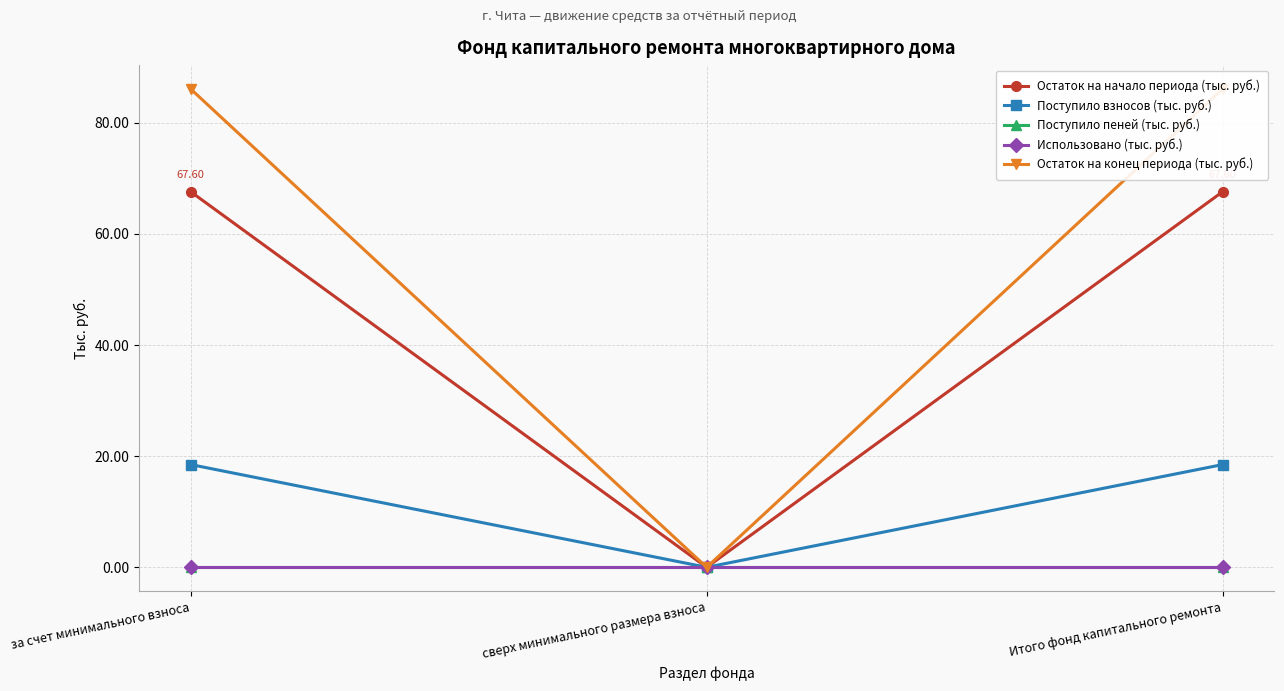

How many values in Остаток на начало периода (тыс. руб.) are above zero?

2